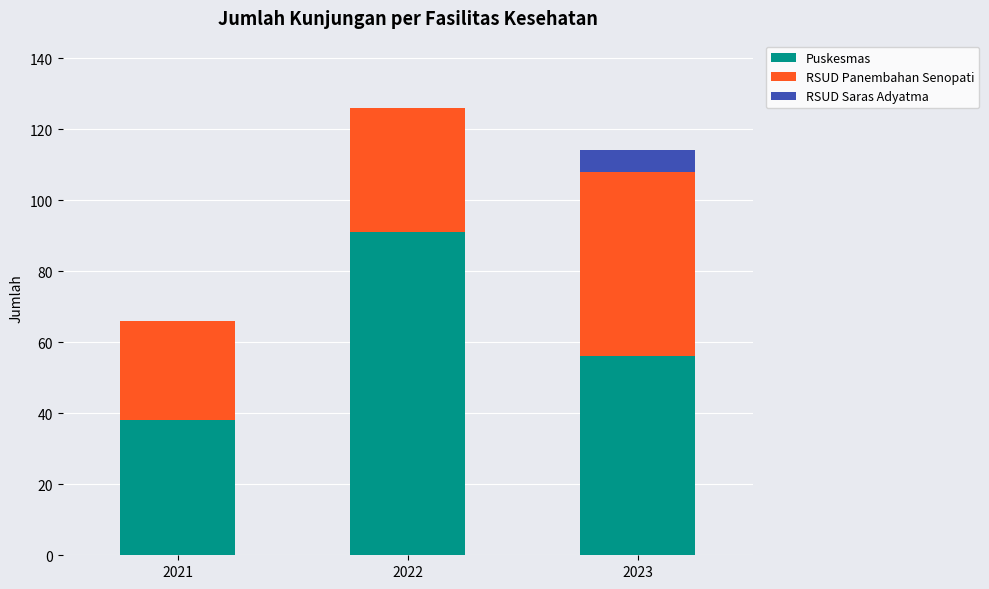

Is it true that Puskesmas equals 135 at 2022?

False